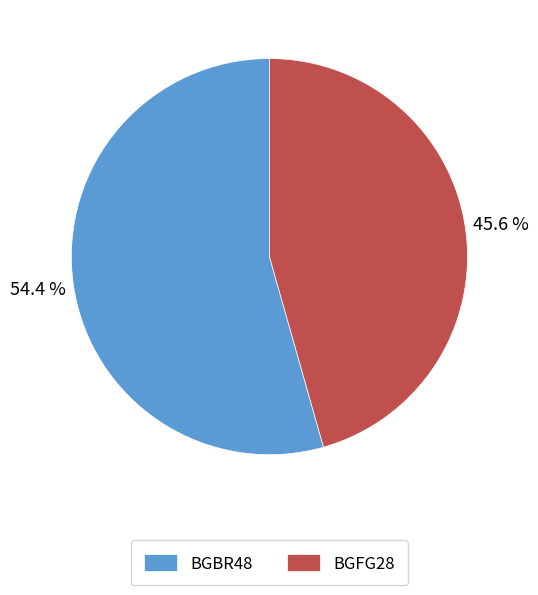

What is the ratio of the value at BGFG28 to the value at BGBR48?

0.8